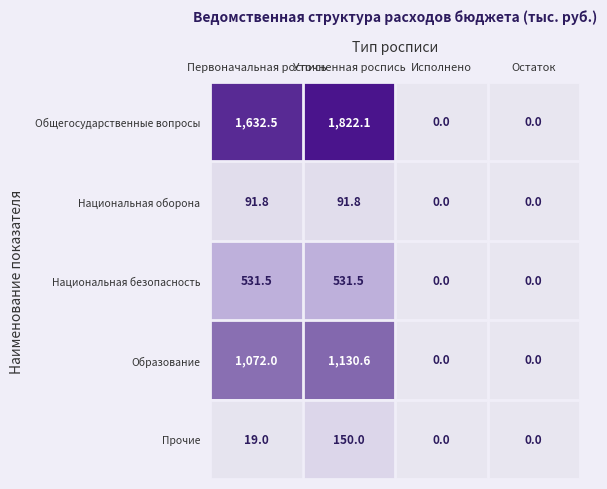

At which category is the sum across all series the highest?

Уточненная роспись